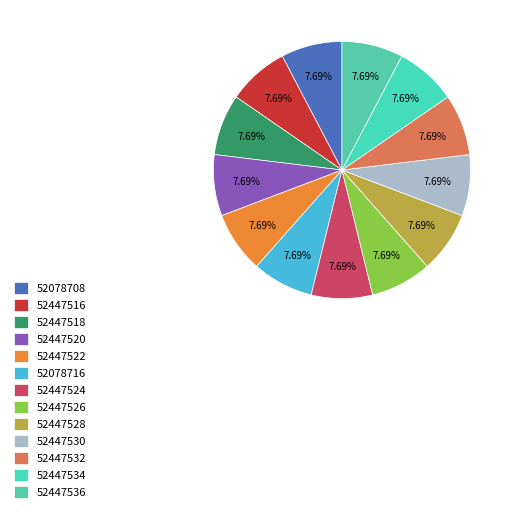

Does 52447534 account for over 50% of the chart?

No